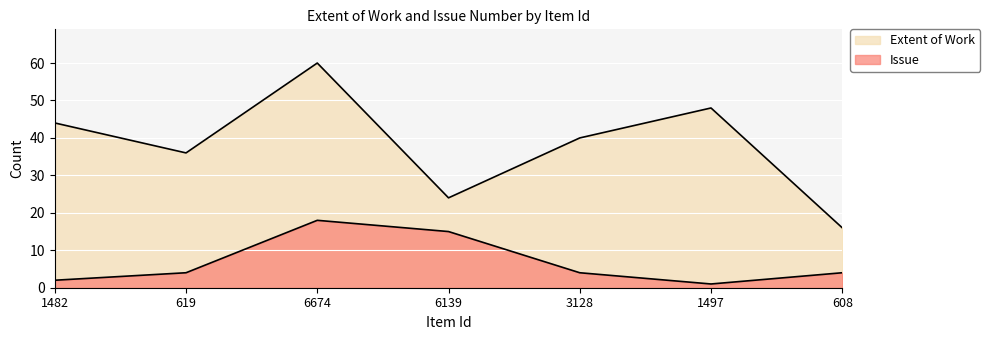

List the labels in order of Issue value, largest first.

6674, 6139, 619, 3128, 608, 1482, 1497